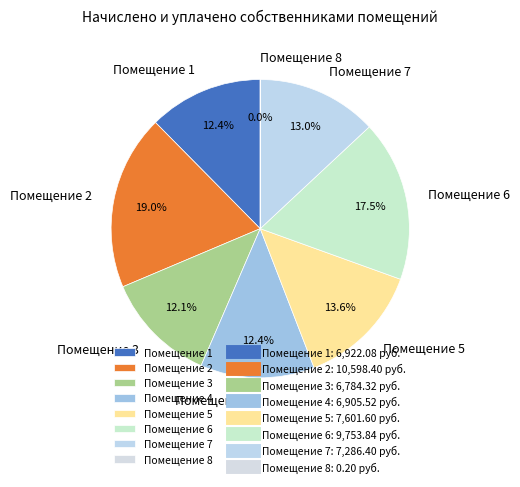

What is the largest slice in the pie chart?

Помещение 2